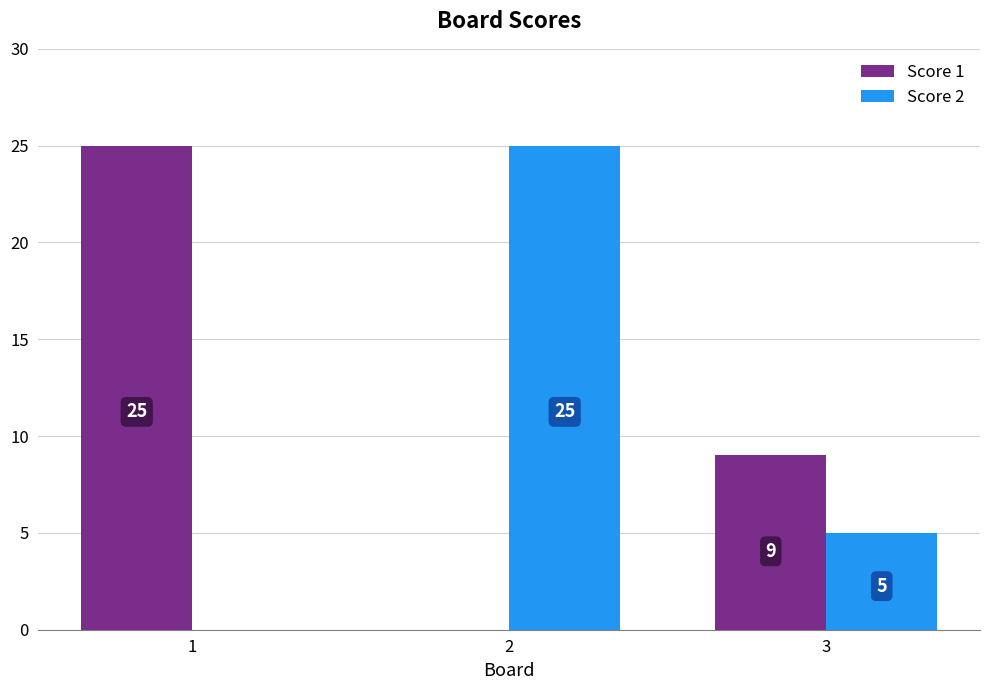

How many Score 2 values are between 0 and 25?

3